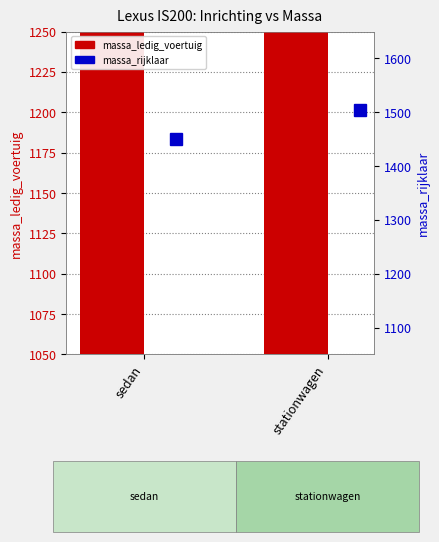

The value of massa_ledig_voertuig at stationwagen is 2341. True or false?

False